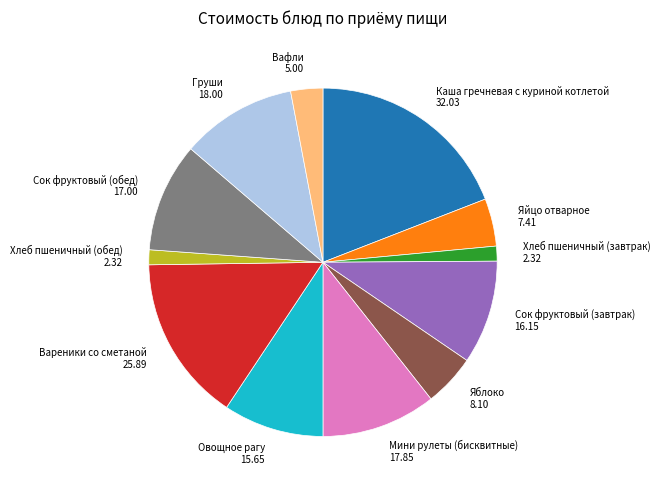

Combined, do Хлеб пшеничный (обед) 2.32 and Сок фруктовый (завтрак) 16.15 account for over 50%?

No